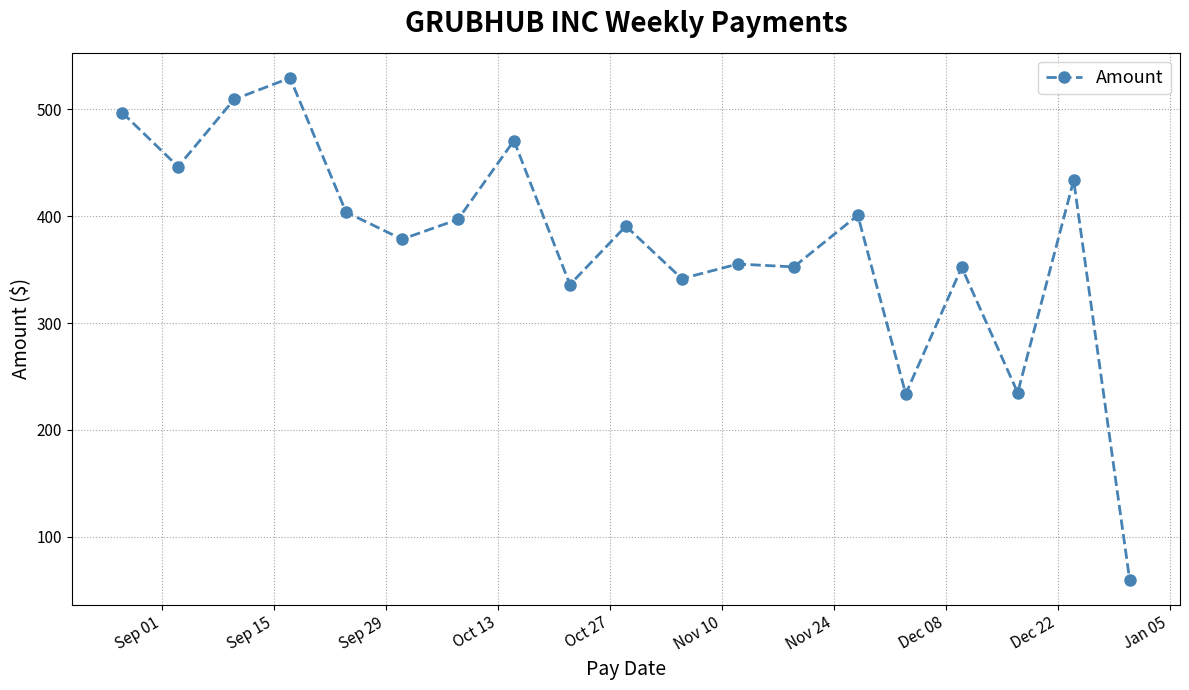

What is the value of the 13th point from the left?

352.5